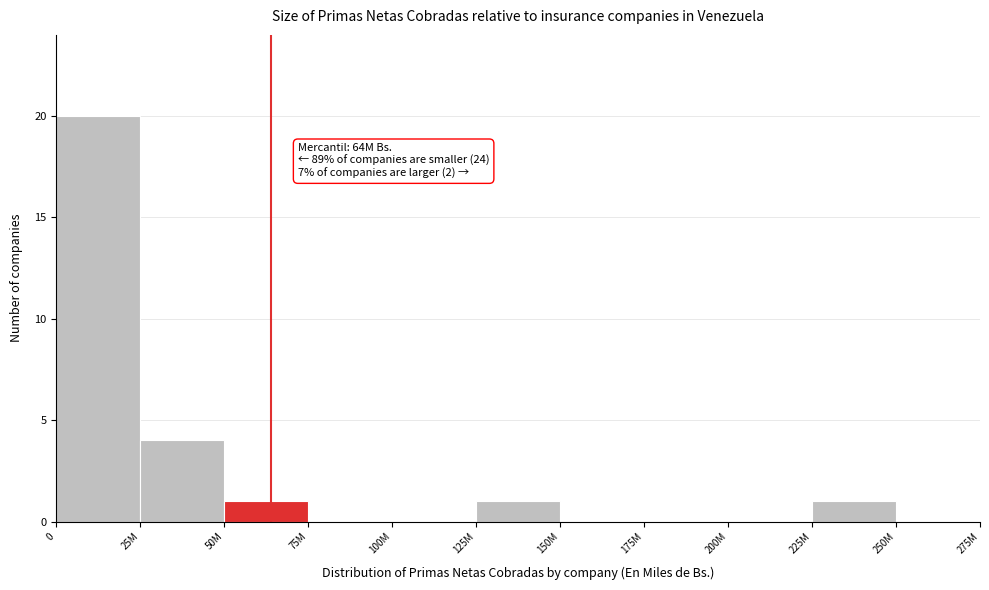

Reading left to right, list all the values displayed in this chart.

0=20	25M=4	50M=1	75M=0	100M=0	125M=1	150M=0	175M=0	200M=0	225M=1	250M=0